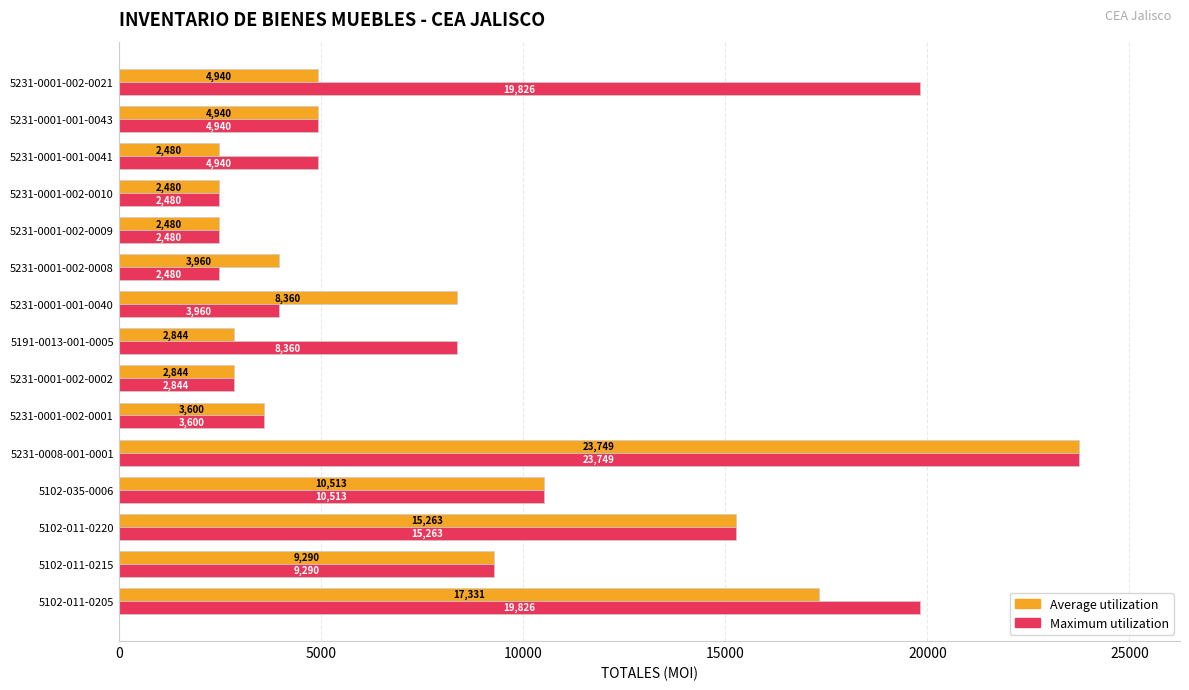

Between 5231-0001-002-0001 and 5231-0001-002-0008, which series saw the biggest shift?

Maximum utilization